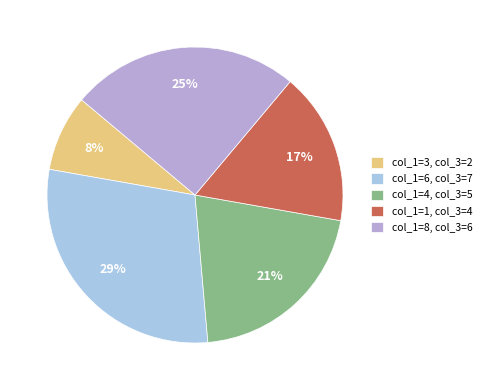

Which slice is the largest?

col_1=6, col_3=7